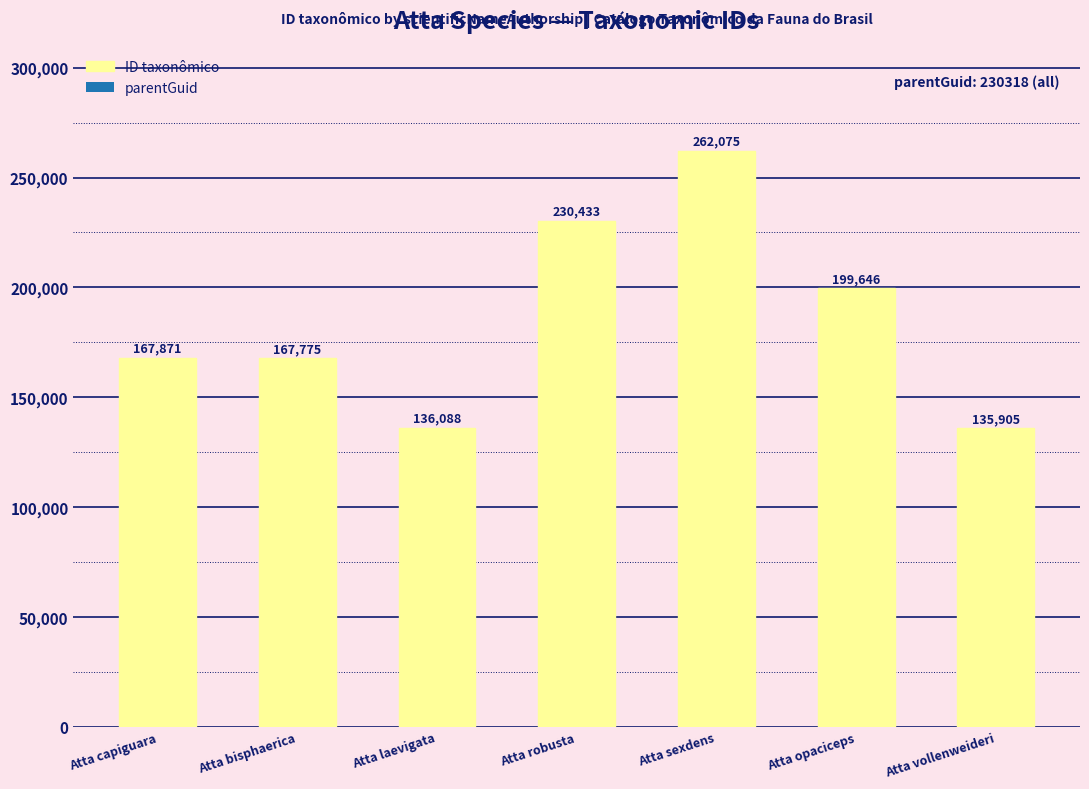

How many data points are less than 167871?

3